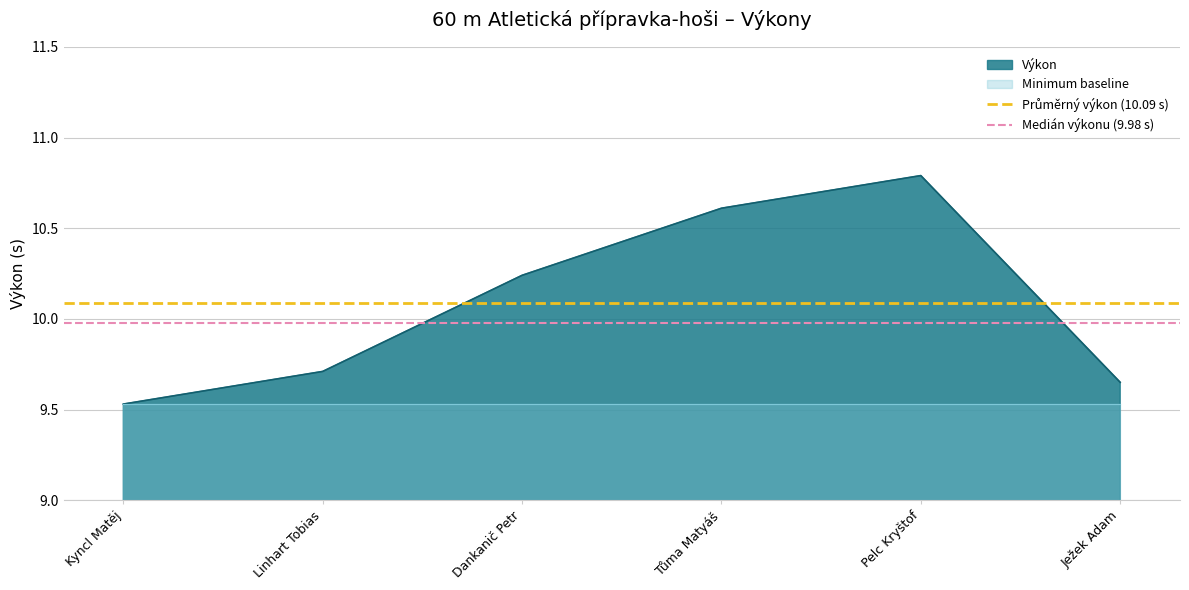

Which category has the lowest value in the Výkon series?

Kyncl Matěj